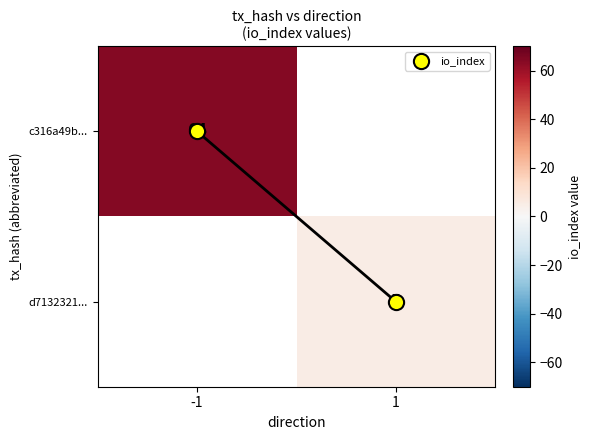

What is the greatest value displayed?

64.0